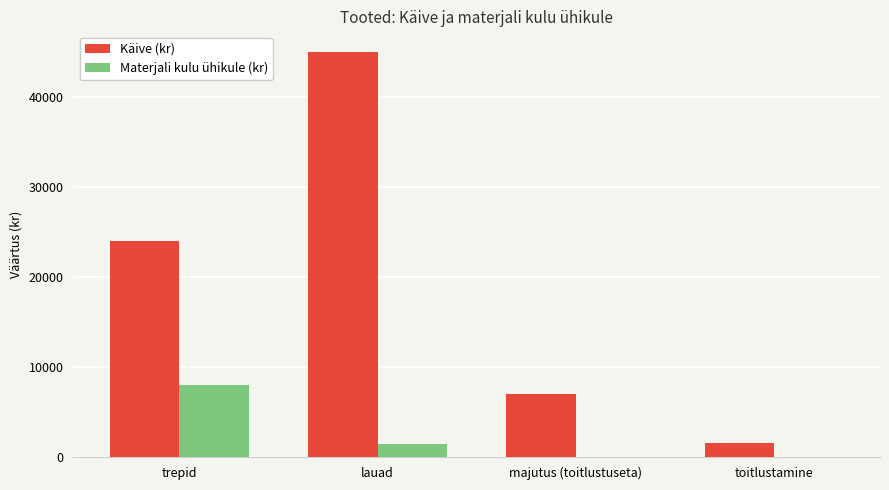

What is the greatest value displayed?

45000